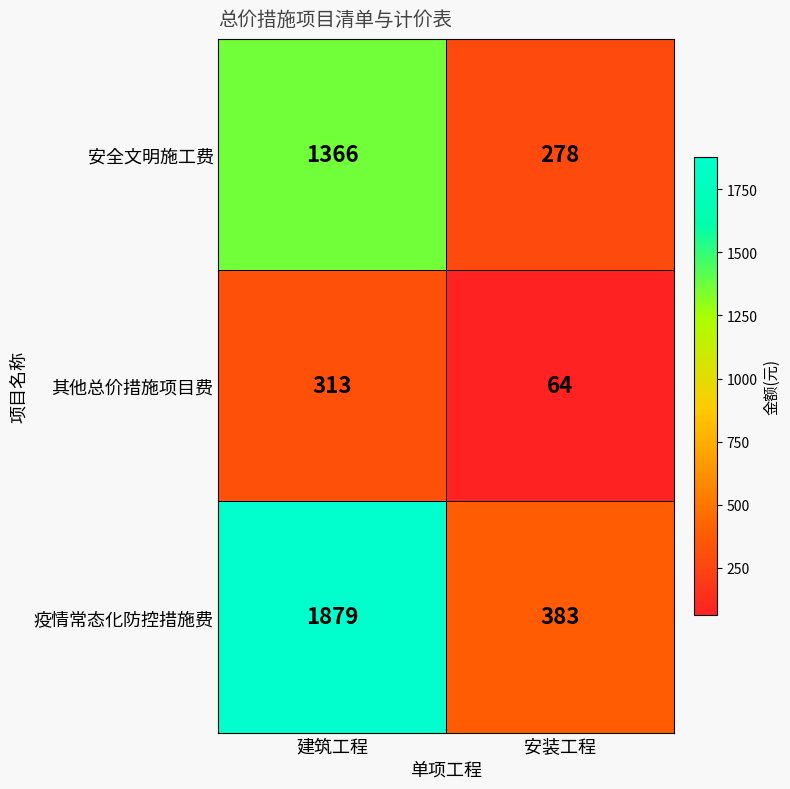

At which category does the chart reach its minimum across all series?

安装工程